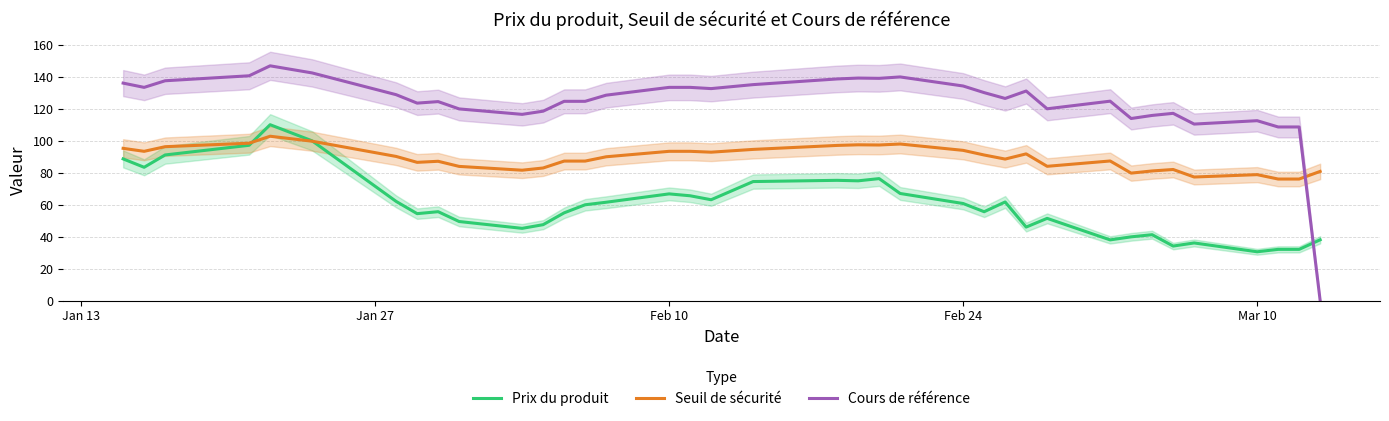

Count the number of categories in the chart.

37